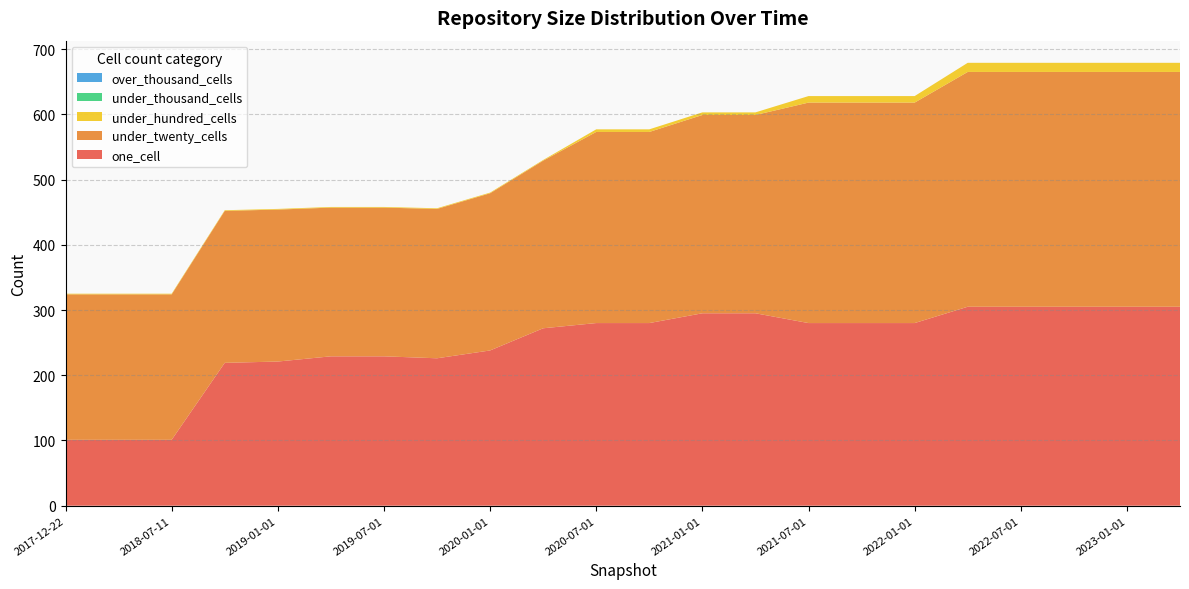

Reading left to right, what are all the values shown in this chart?

one_cell: 101	101	101	219	221	229	229	226	238	272	280	280	295	295	280	280	280	305	305	305	305	305
under_twenty_cells: 223	223	223	233	233	228	228	229	241	257	293	293	304	304	338	338	338	360	360	360	360	360
under_hundred_cells: 1	1	1	1	1	1	1	1	1	1	4	4	4	4	10	10	10	14	14	14	14	14
under_thousand_cells: 0	0	0	0	0	0	0	0	0	0	0	0	0	0	0	0	0	0	0	0	0	0
over_thousand_cells: 0	0	0	0	0	0	0	0	0	0	0	0	0	0	0	0	0	0	0	0	0	0